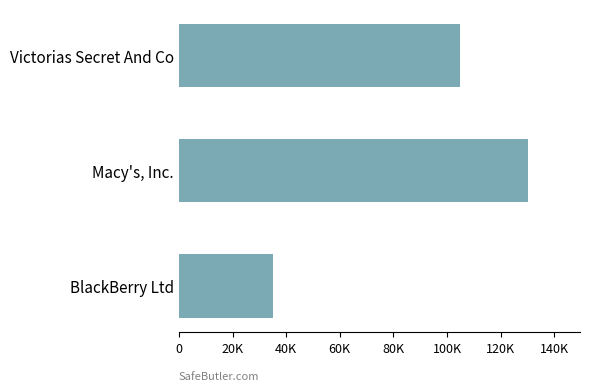

Are the bars horizontal?

Yes